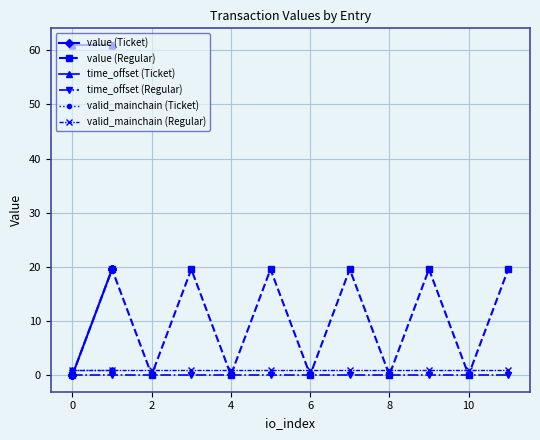

True or false: value (Ticket) has more than 1 interior local peaks.

False